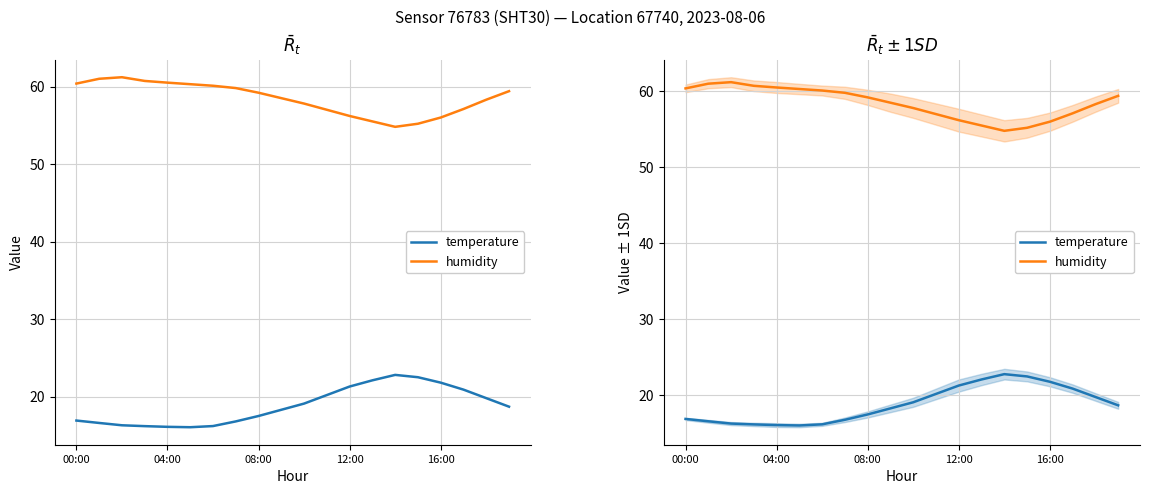

List the series in order of their overall mean, highest first.

humidity, temperature